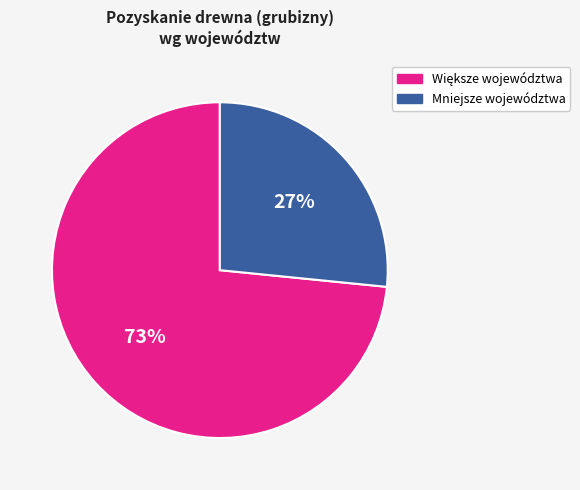

To the nearest percent, what portion does Mniejsze województwa represent?

27%